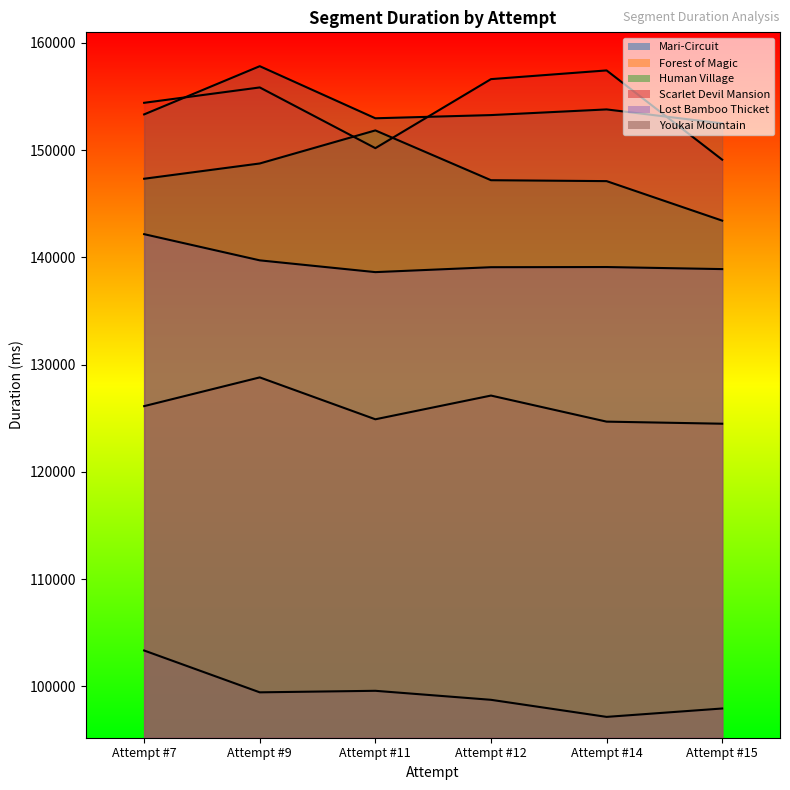

Reading left to right, what are all the values shown in this chart?

Mari-Circuit: 103333	99433	99576	98736	97144	97926
Forest of Magic: 126119	128798	124892	127104	124673	124479
Human Village: 147320	148744	151827	147184	147098	143414
Scarlet Devil Mansion: 154400	155833	150173	156608	157420	149097
Lost Bamboo Thicket: 142152	139711	138613	139072	139088	138895
Youkai Mountain: 153320	157815	152958	153256	153784	152481